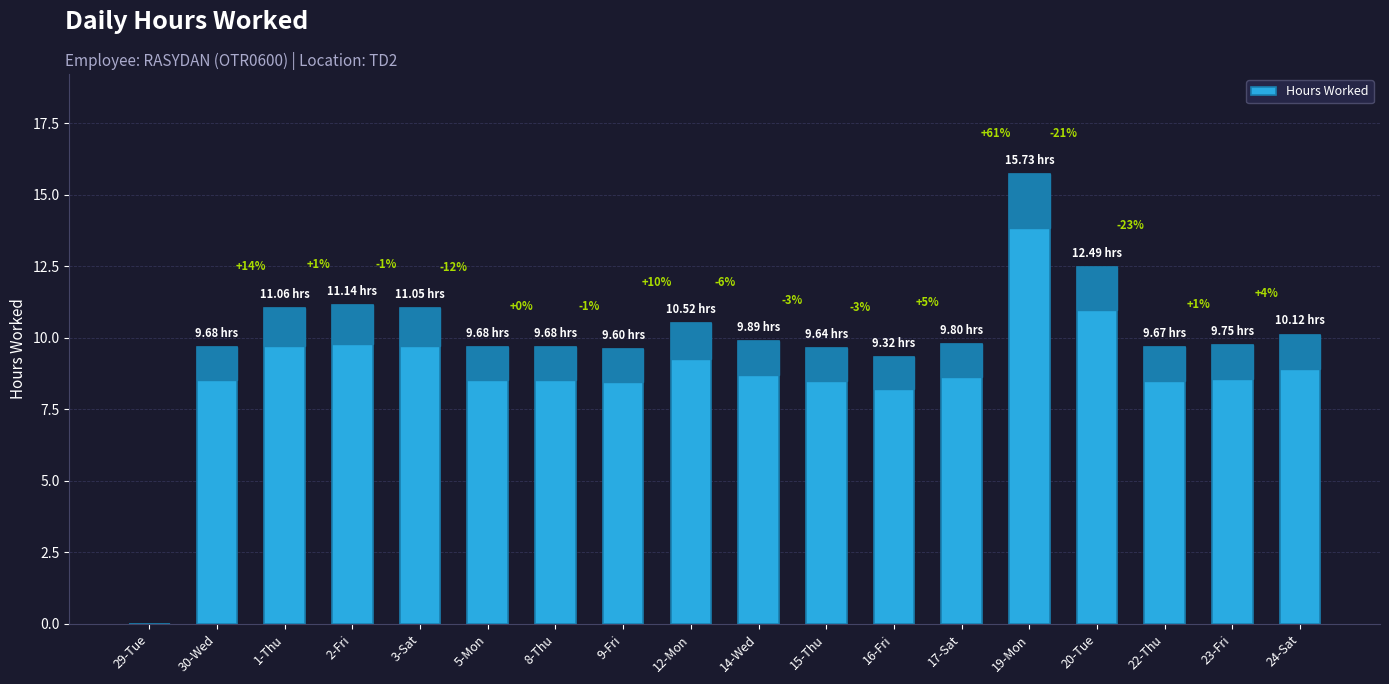

Approximately how many times larger is the value at 14-Wed compared to 5-Mon?

1.0